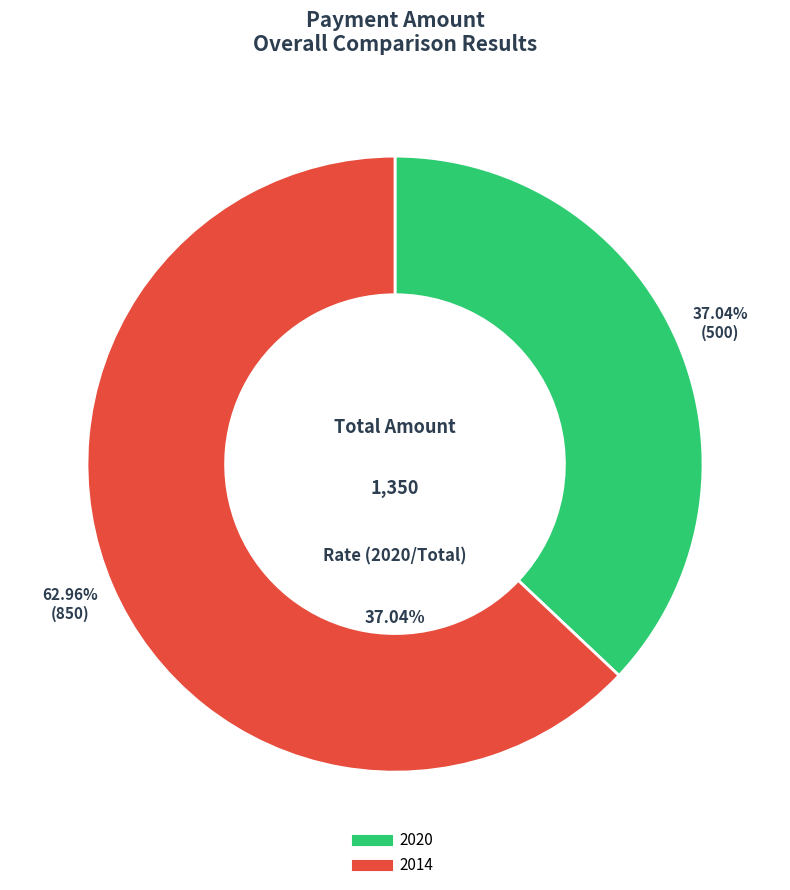

Is 2020 the majority of the pie?

No